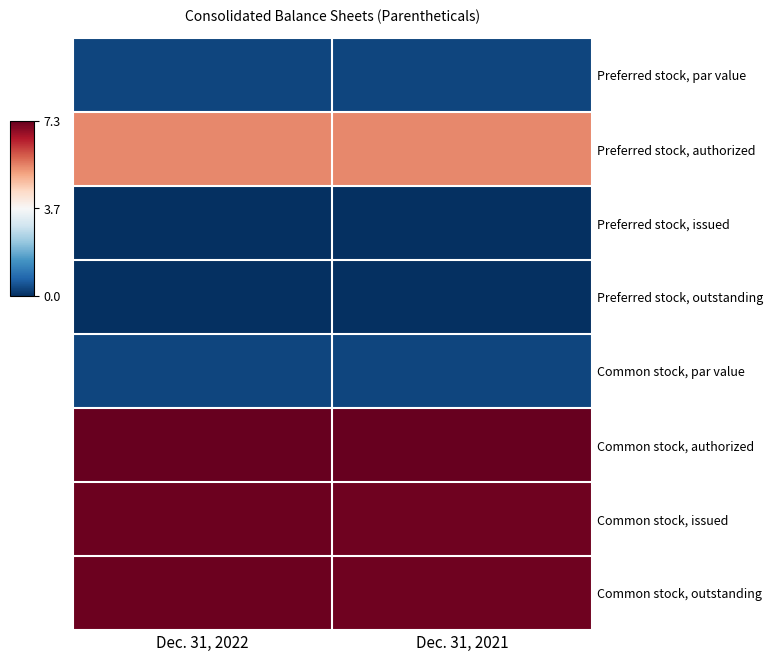

At which category does the chart reach its peak across all series?

Dec. 31, 2022